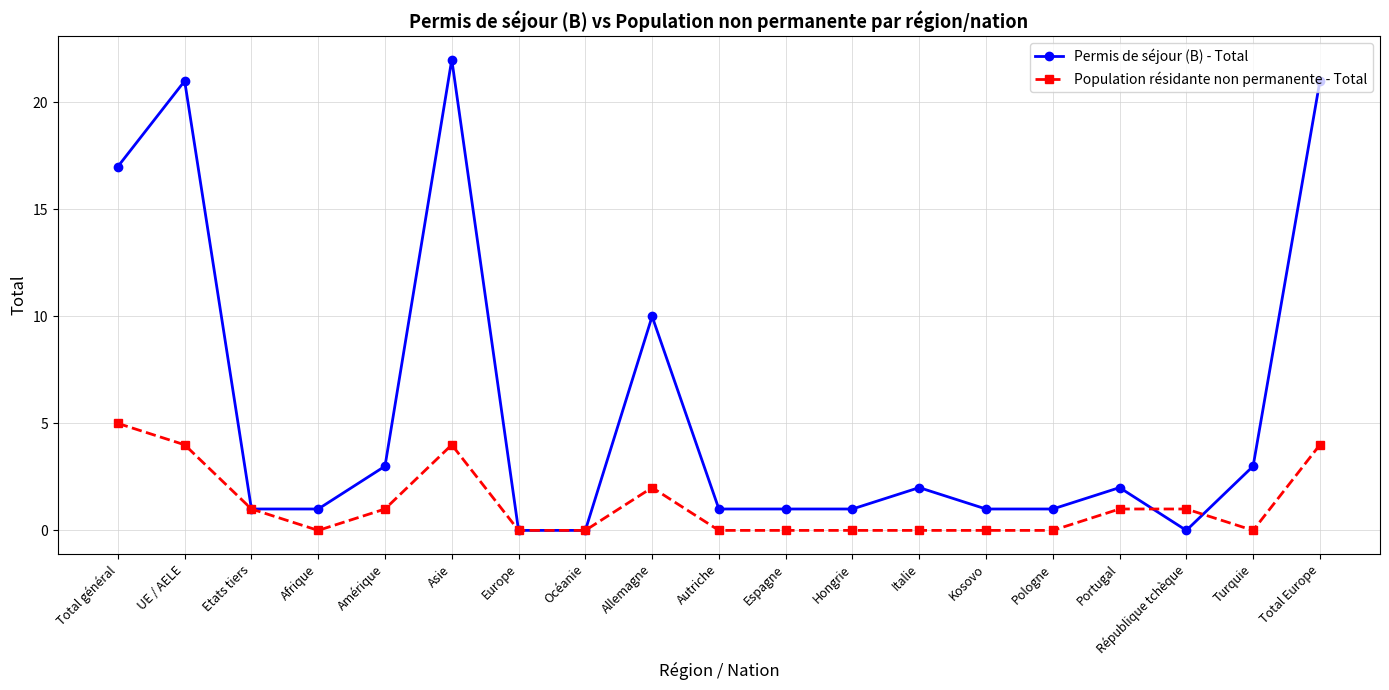

What are all the series names shown in the legend?

Permis de séjour (B) - Total, Population résidante non permanente - Total